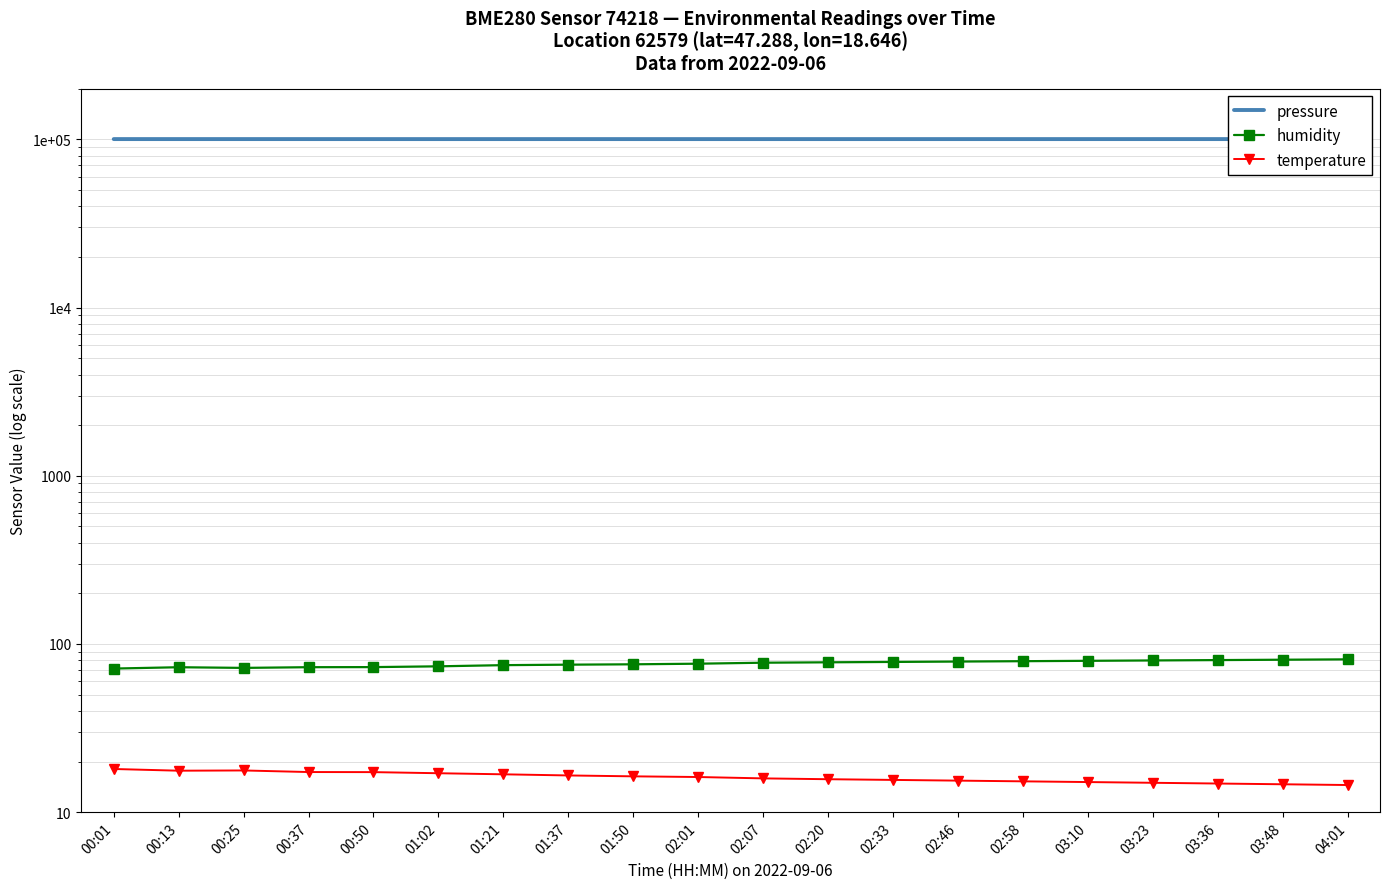

What is the maximum value shown in the chart?

100425.3